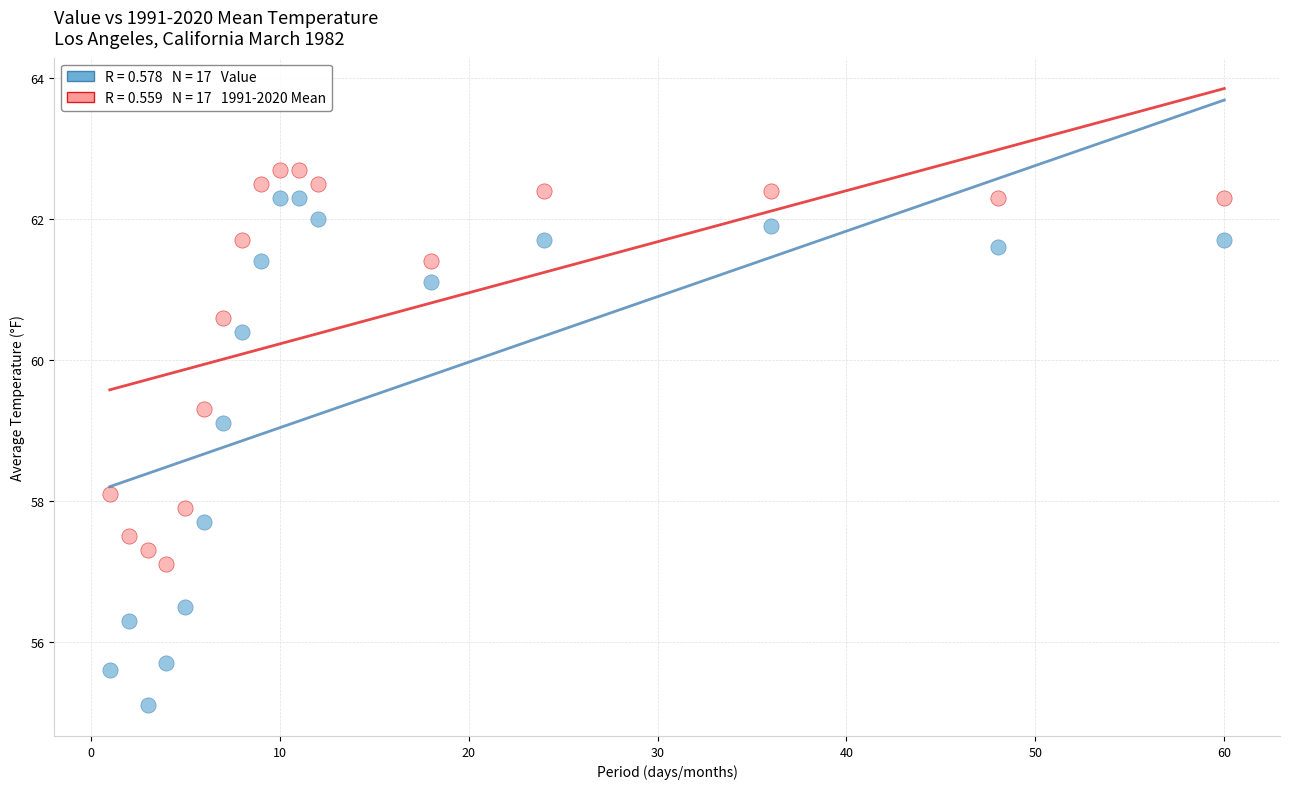

Across all data points, what is the range of X values (max minus min)?

59.0